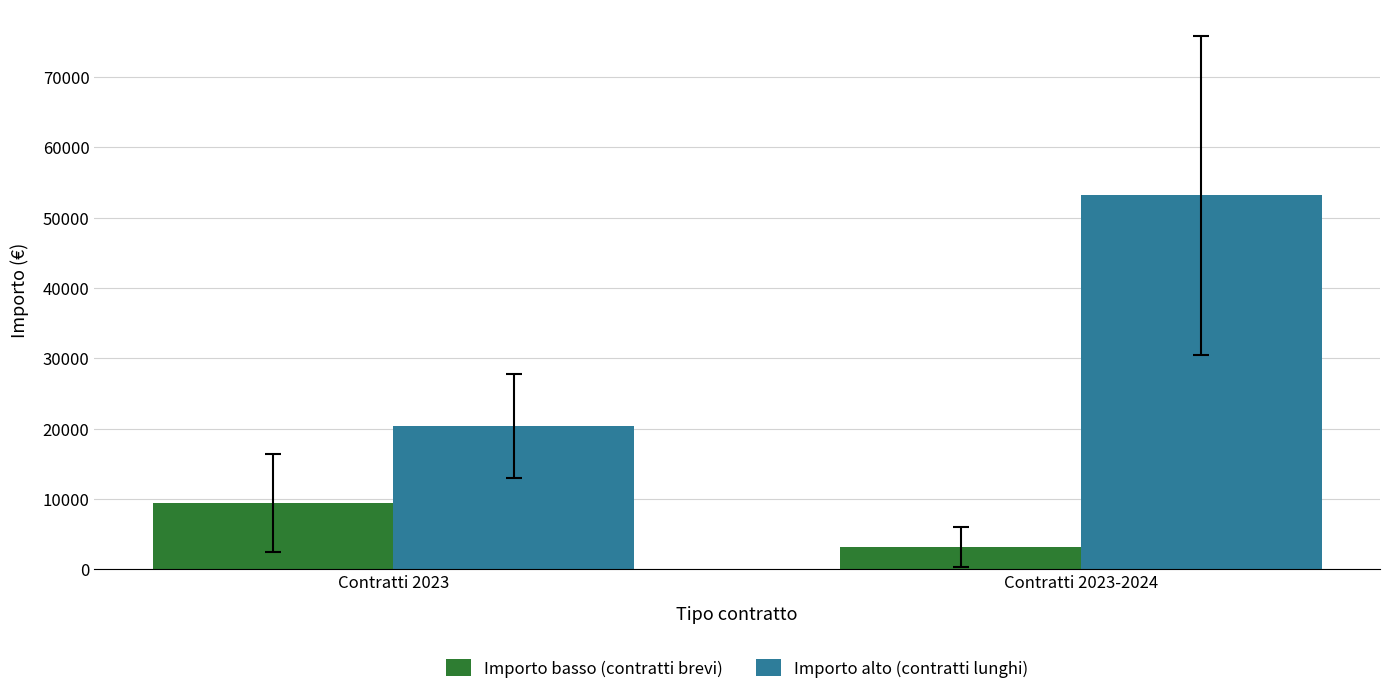

Is it true that Importo alto (contratti lunghi) equals 53148.3 at Contratti 2023-2024?

True